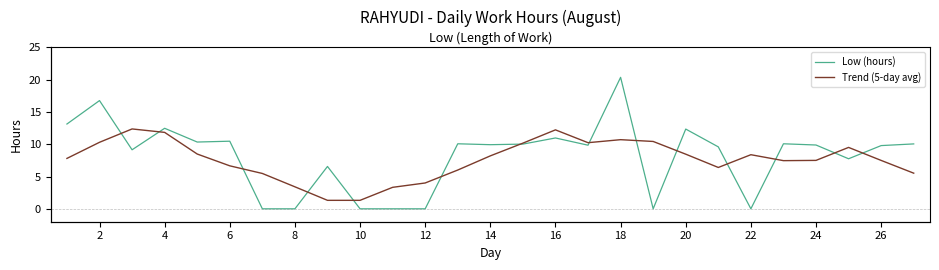

Where is the first local maximum for Low (hours)?

2